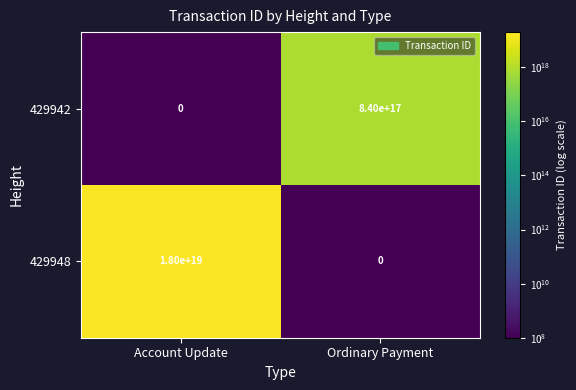

Rank the series by their average value, from lowest to highest.

429942, 429948